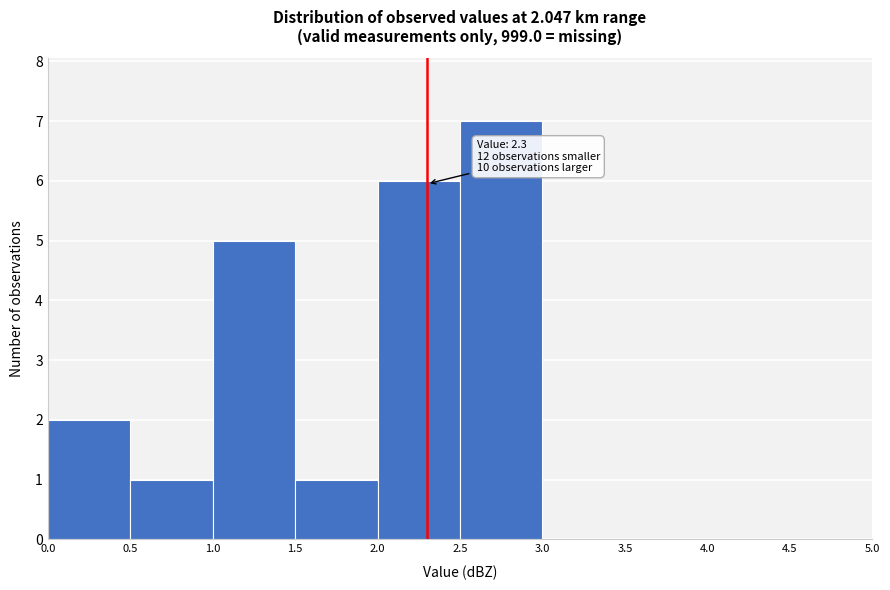

Which range on the x-axis has the tallest bar?

2.5 to 3.0